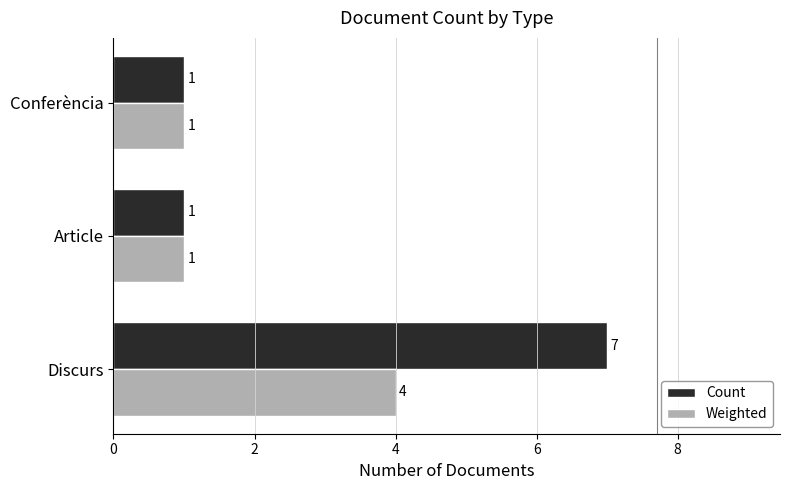

What is the difference between the maximum and minimum values in the Weighted series?

3